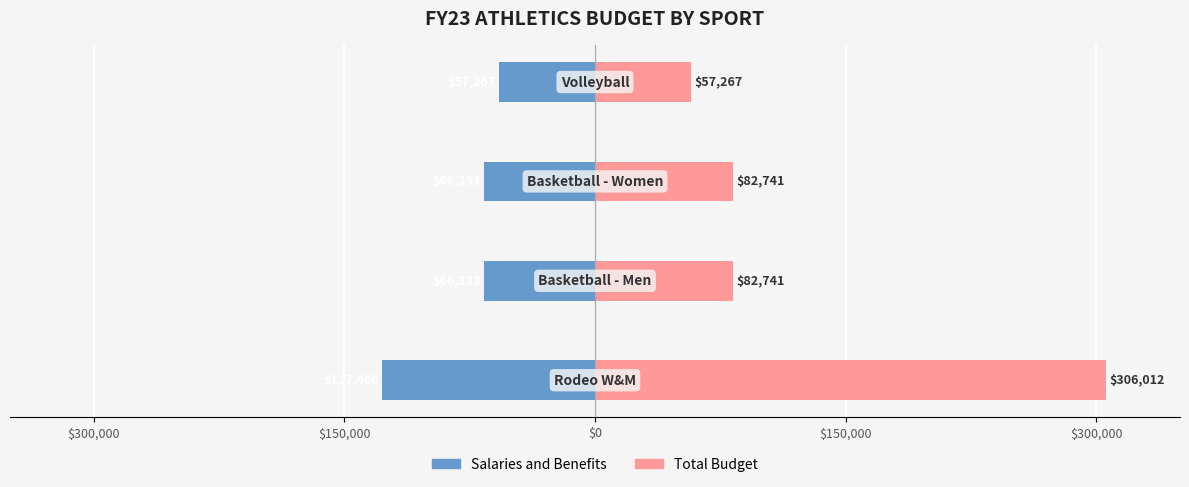

At $0, list the series in order from smallest to largest.

Salaries and Benefits, Total Budget